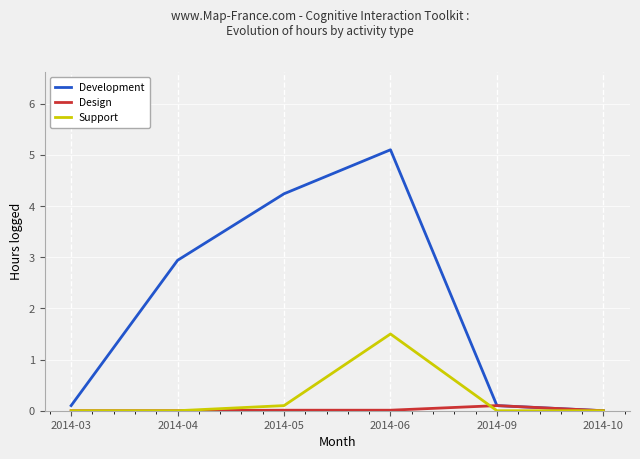

Which category has the highest value in the Development series?

2014-06